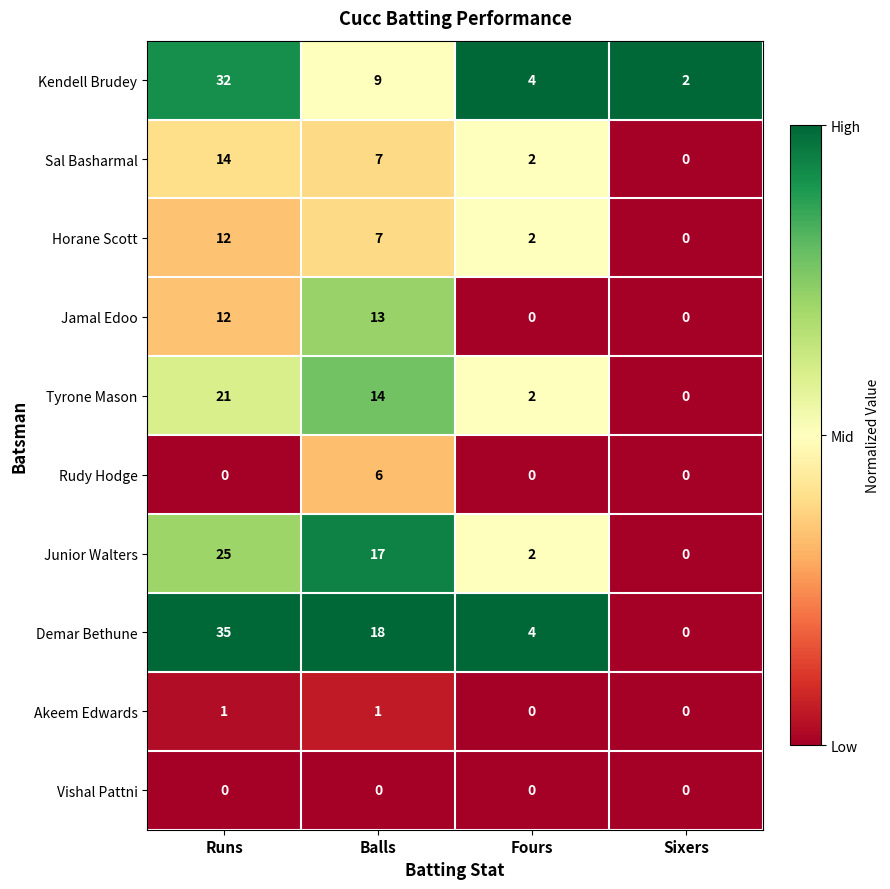

What is the average value of the Tyrone Mason series?

9